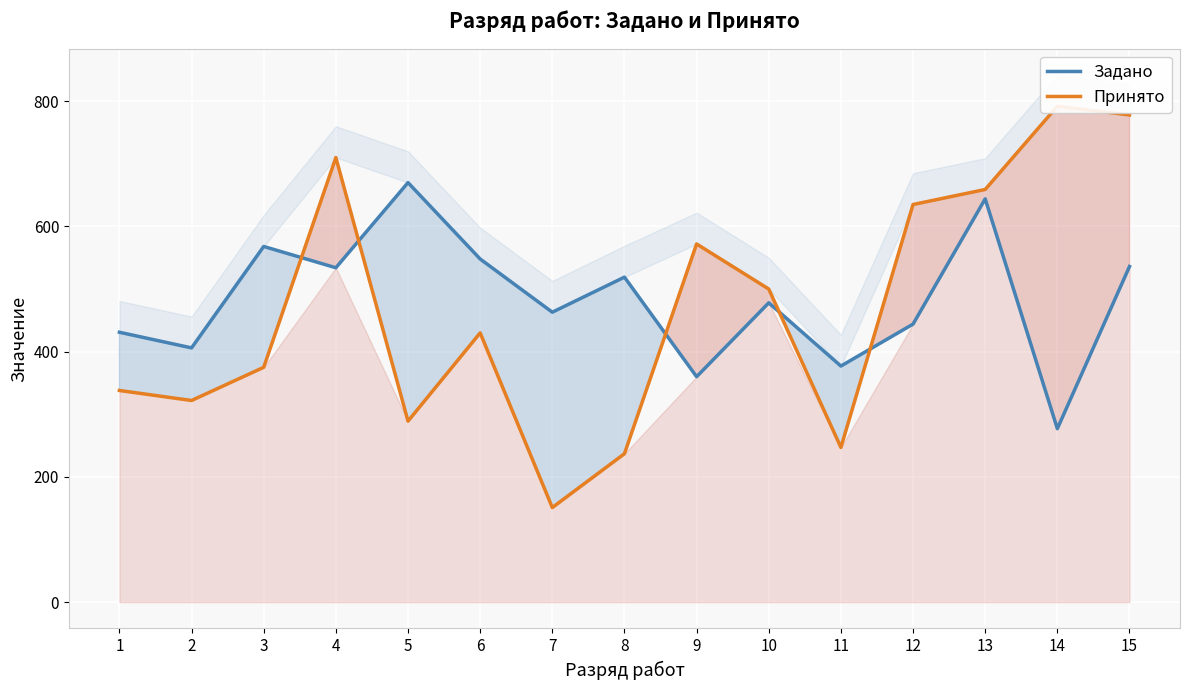

Reading left to right, what are all the values shown in this chart?

Задано: 1=431	2=406	3=568	4=534	5=670	6=548	7=463	8=519	9=360	10=478	11=377	12=444	13=644	14=277	15=536
Принято: 1=338	2=322	3=375	4=710	5=289	6=430	7=151	8=237	9=572	10=500	11=247	12=635	13=659	14=792	15=778